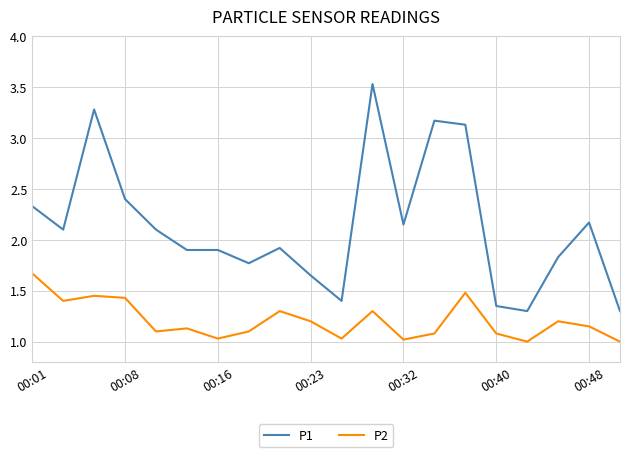

Which series has the largest range (max minus min)?

P1